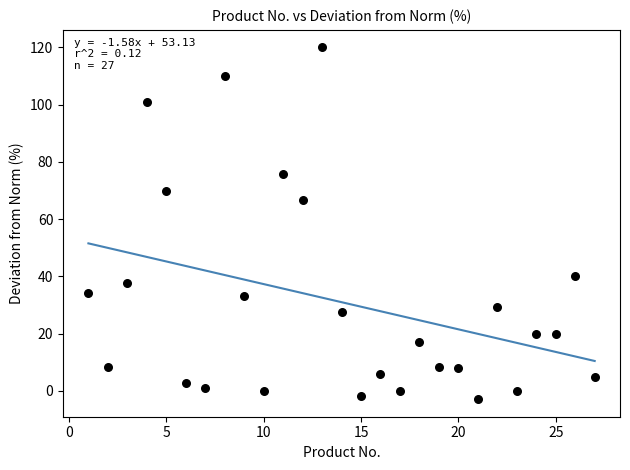

What is the range of Y values (max minus min)?

122.9